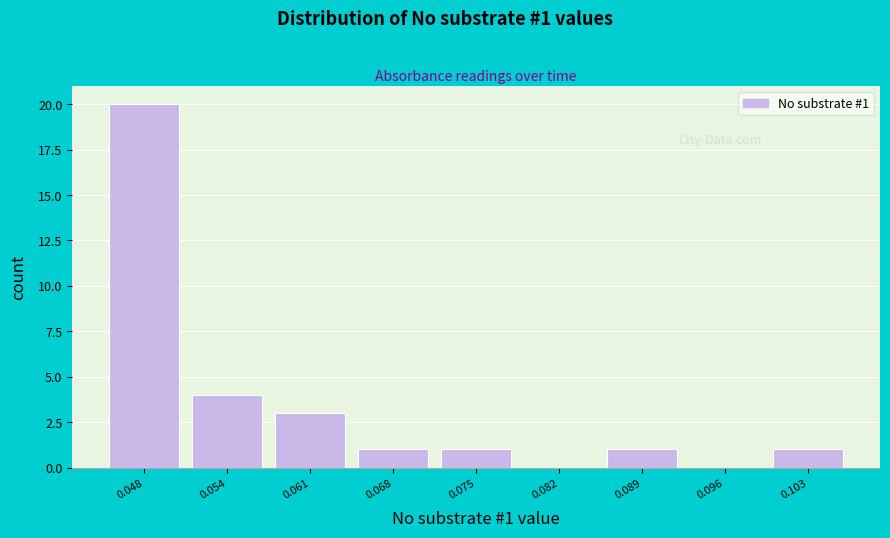

Over which range of the x-axis is the bar tallest?

0.044 to 0.051